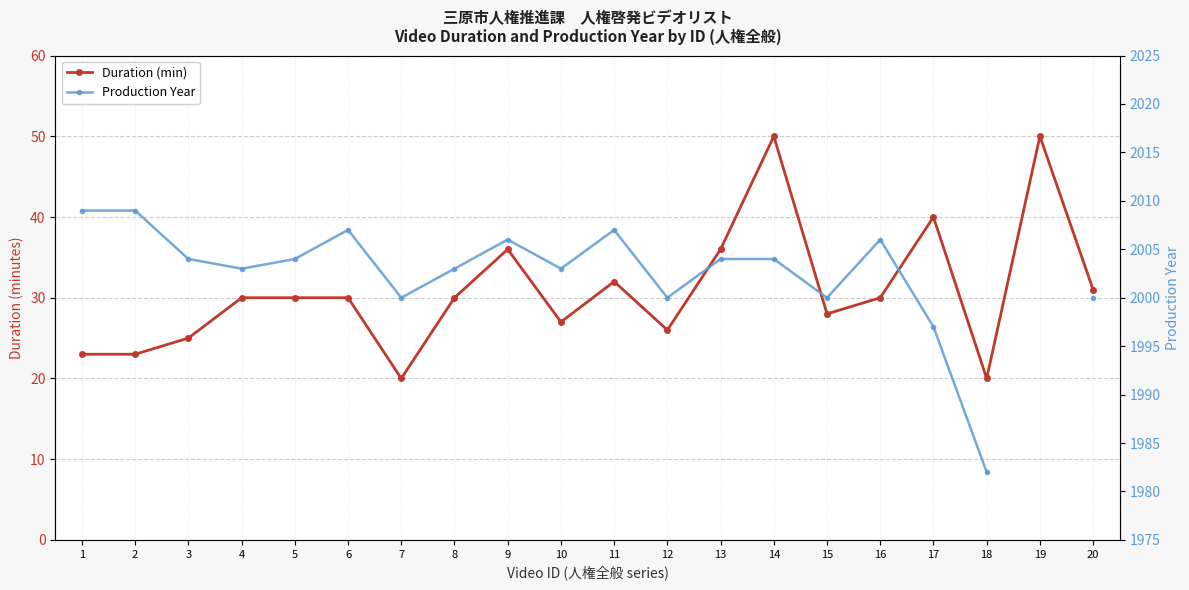

Is the value of Duration (min) at 3 greater than the value of Production Year at 19?

No